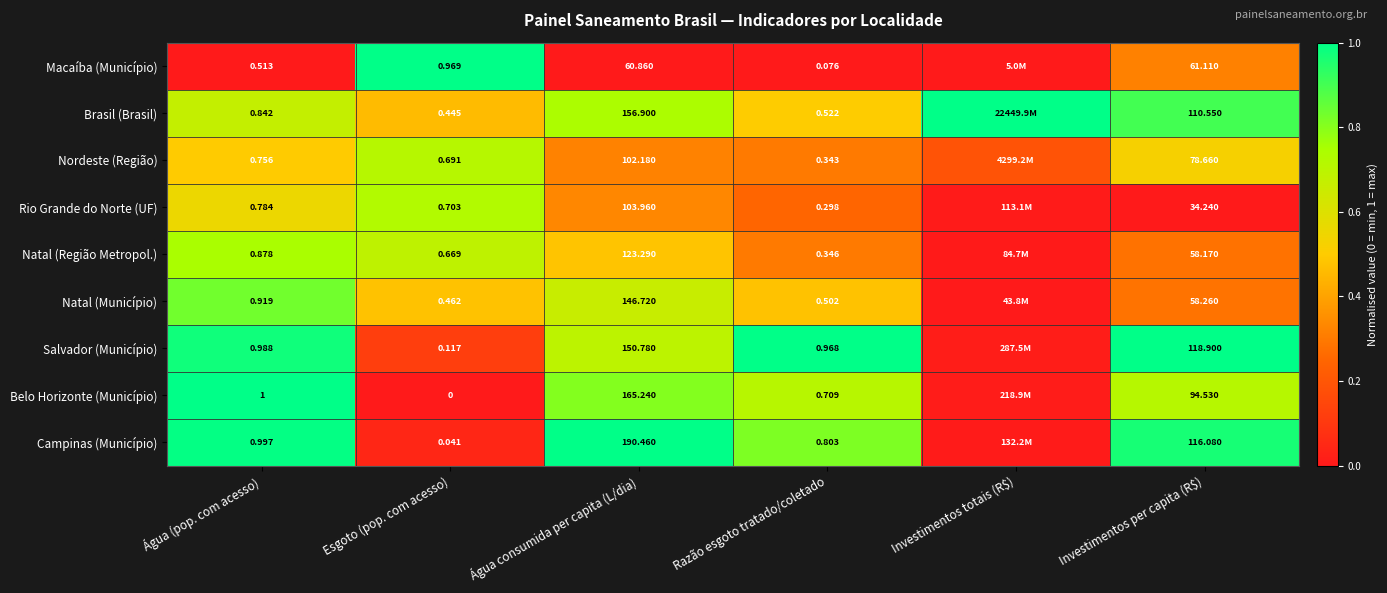

Rank the series at Esgoto (pop. com acesso) from lowest to highest value.

Belo Horizonte (Município), Campinas (Município), Salvador (Município), Brasil (Brasil), Natal (Município), Natal (Região Metropol.), Nordeste (Região), Rio Grande do Norte (UF), Macaíba (Município)